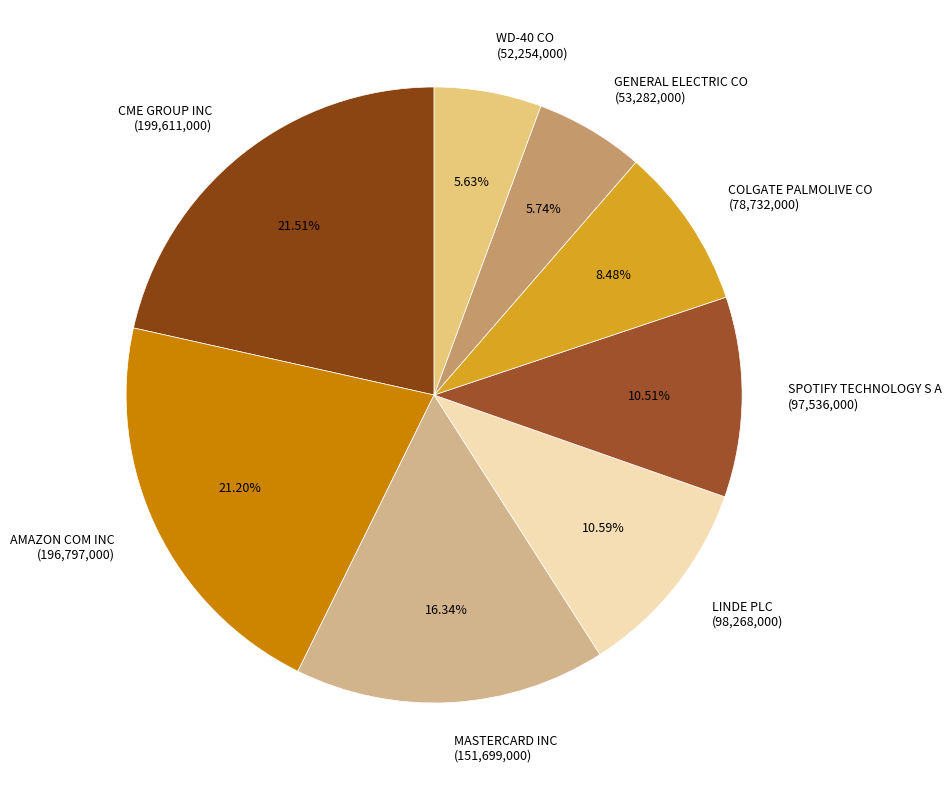

Does LINDE PLC account for over 50% of the chart?

No